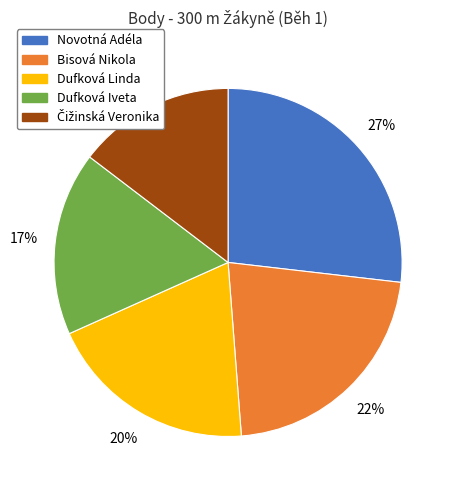

What percentage is the Dufková Iveta slice, to the nearest percent?

17%